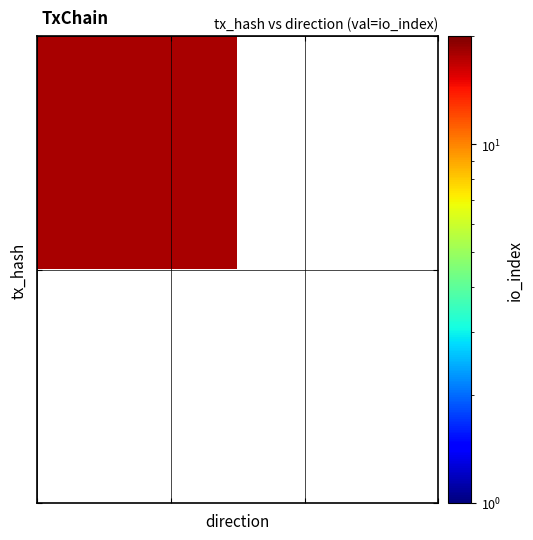

True or false: b6013b44f1cdcc58475948da32dce684ea14ff5 has a value of -2 at direction.

False